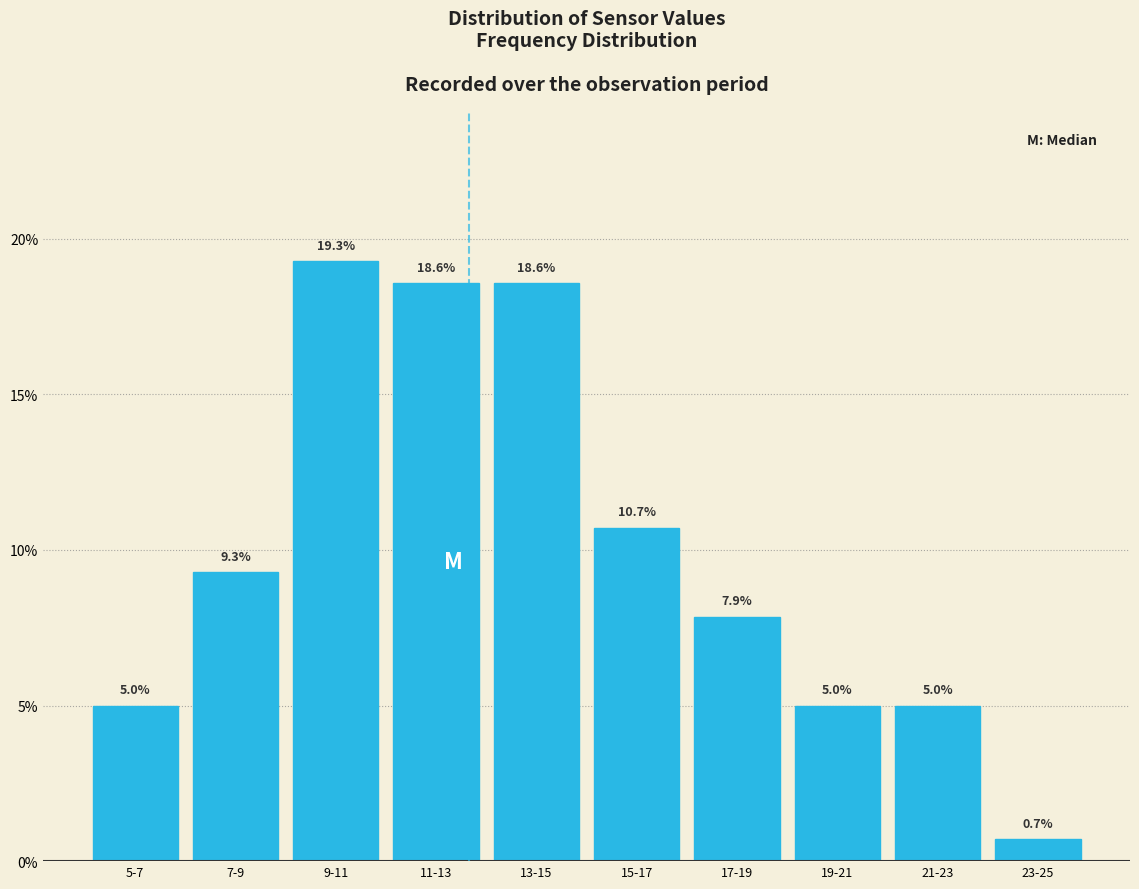

Reading left to right, transcribe all the data shown in this chart.

5-7=5.0	7-9=9.3	9-11=19.3	11-13=18.6	13-15=18.6	15-17=10.7	17-19=7.9	19-21=5.0	21-23=5.0	23-25=0.7